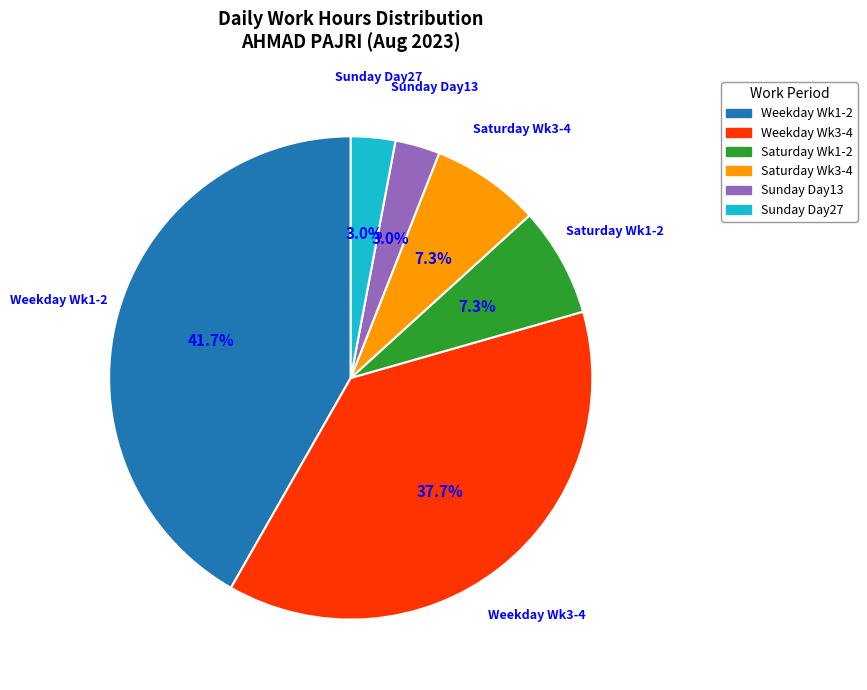

Is there a majority slice in this chart?

No